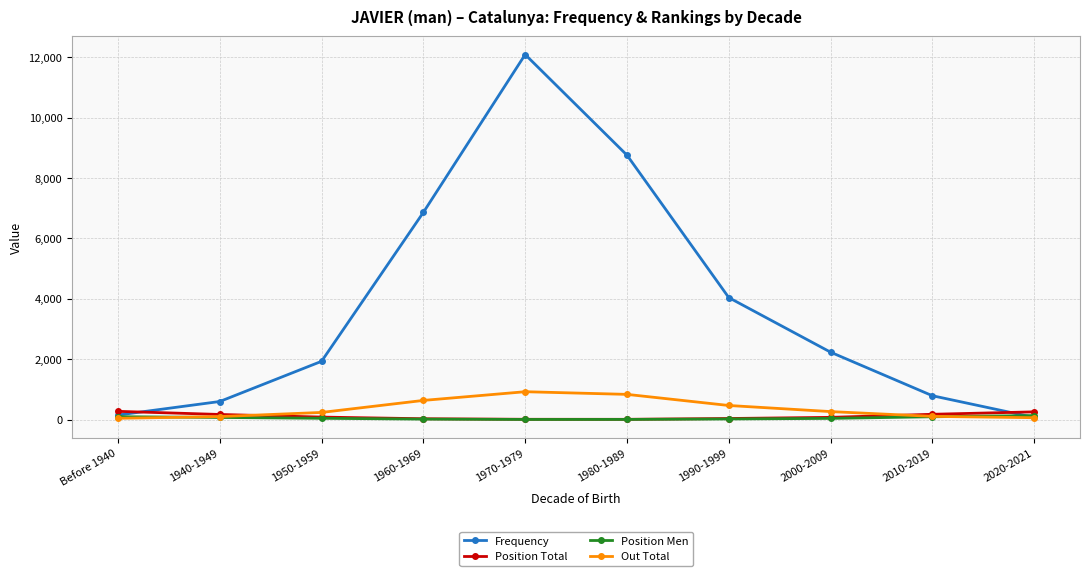

How many lines are shown in the chart?

4